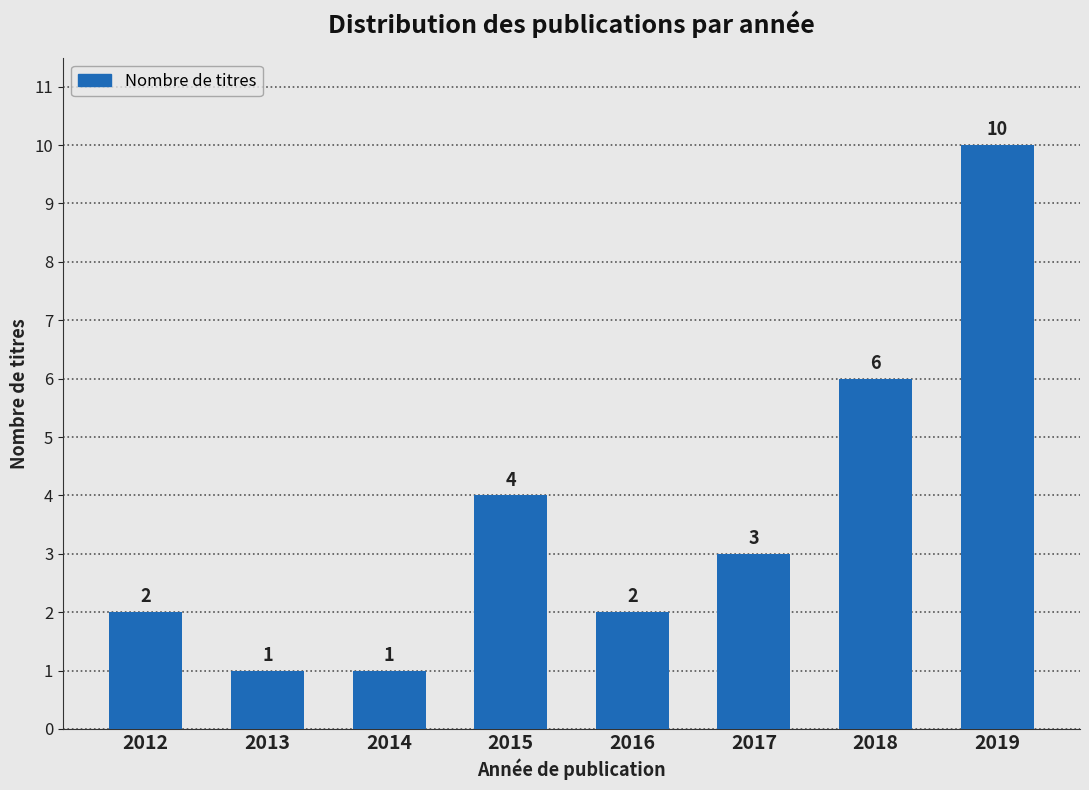

Reading left to right, list all the values displayed in this chart.

2	1	1	4	2	3	6	10